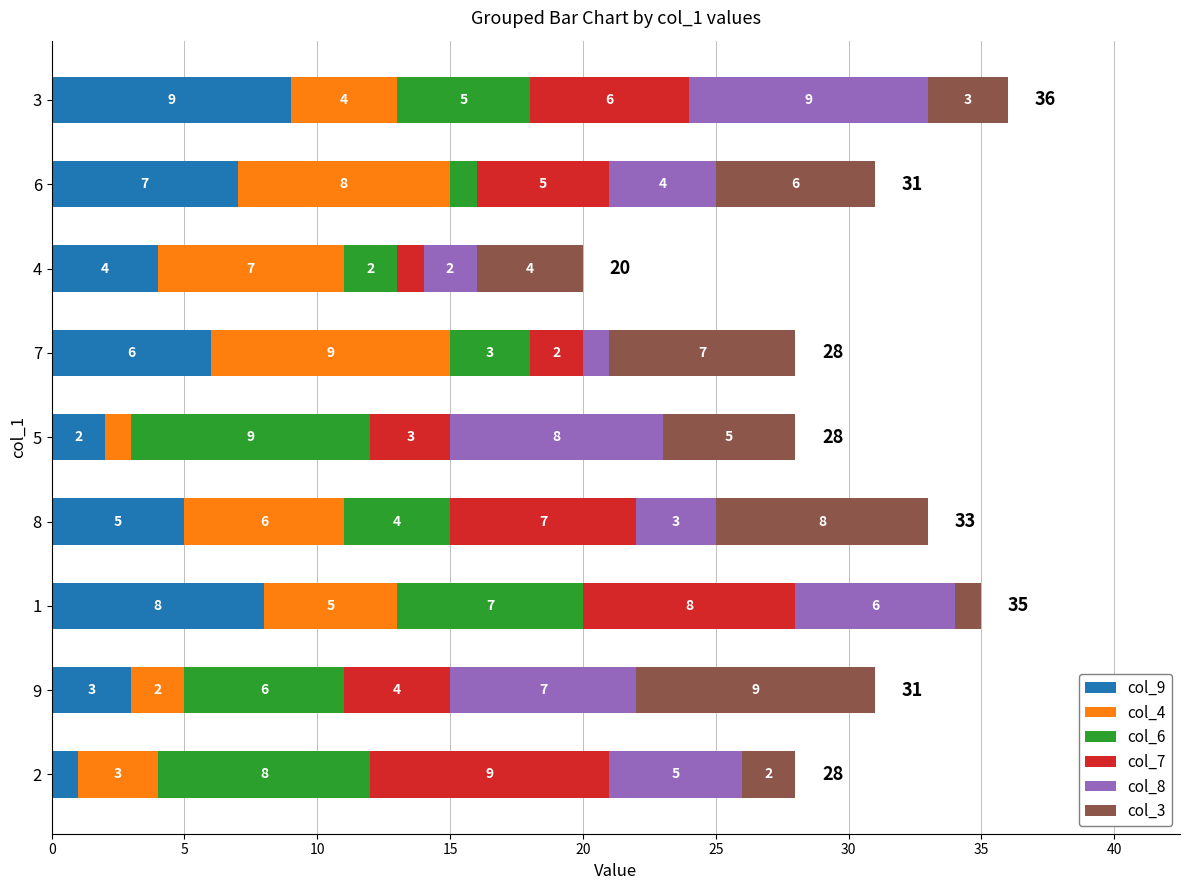

What is the difference between the maximum and minimum values in the col_9 series?

8